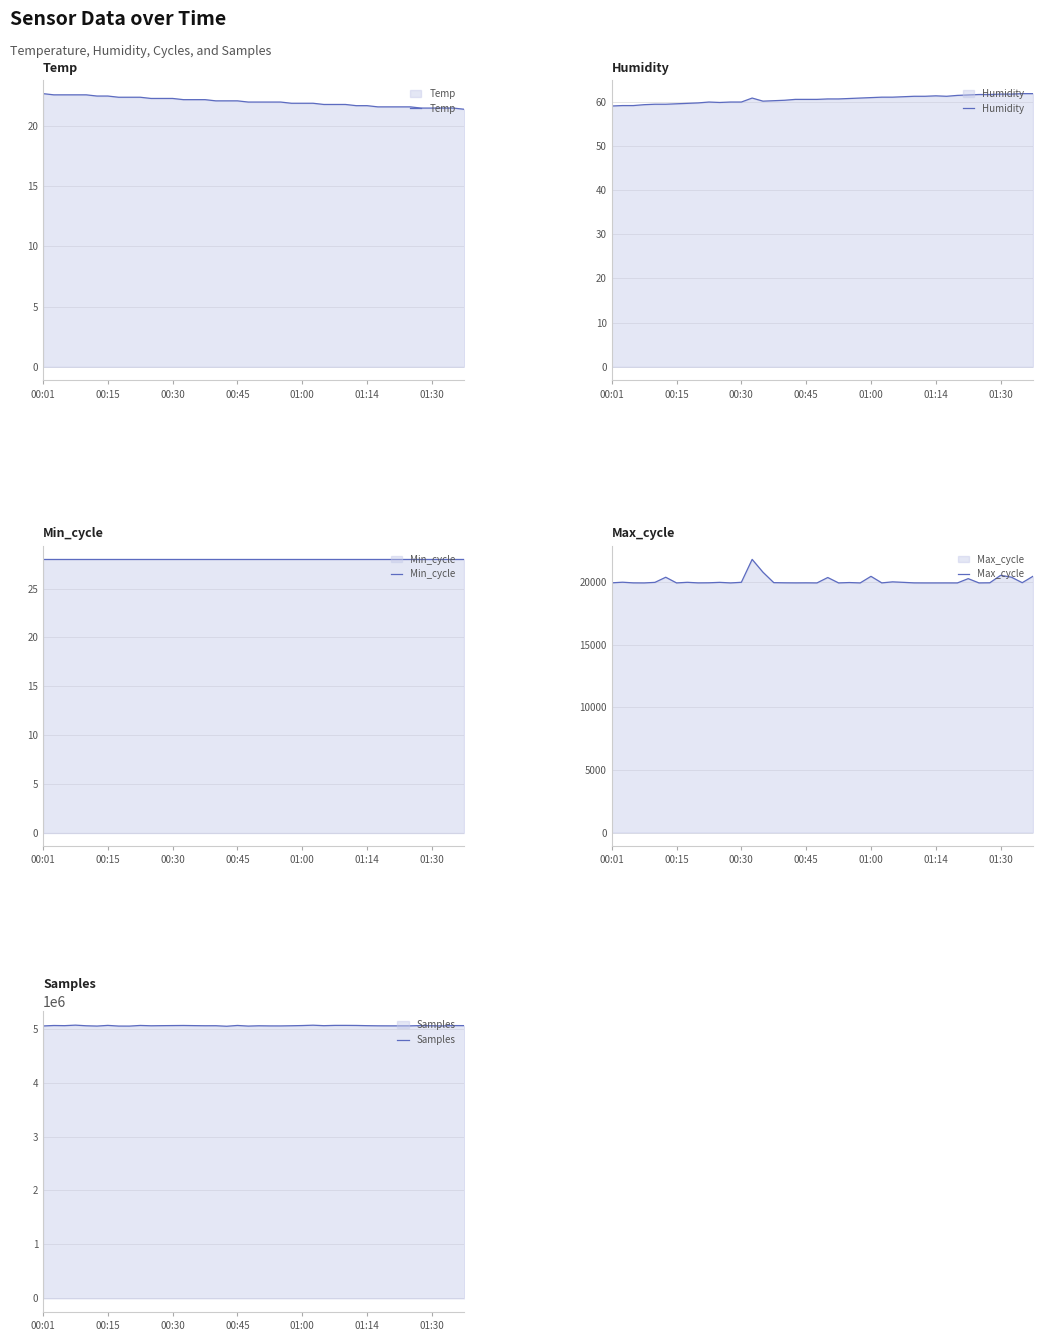

What is the maximum value for Temp?

22.7